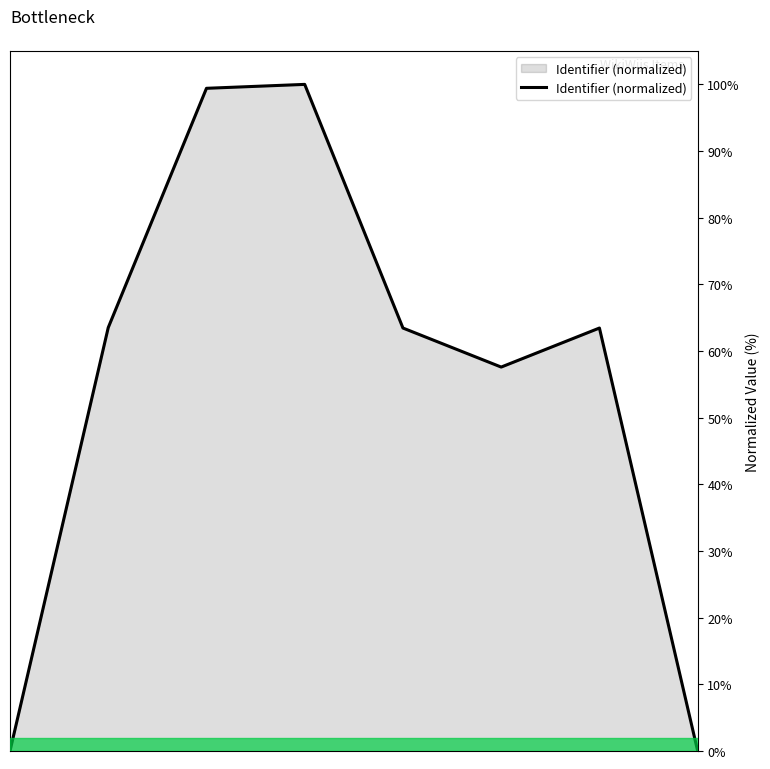

How many lines are shown in the chart?

1